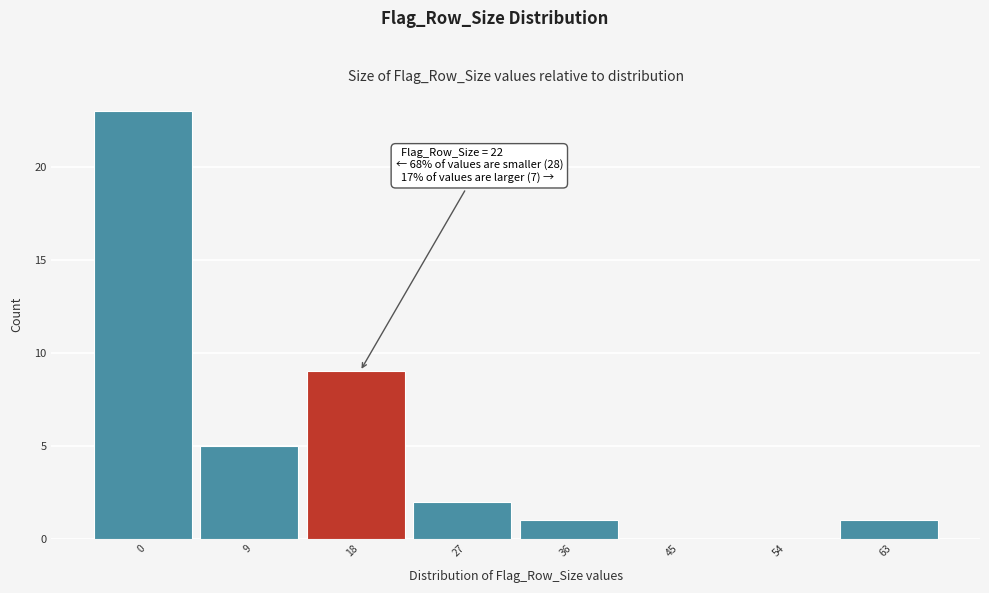

Reading right to left, transcribe all the data shown in this chart.

63=1	54=0	45=0	36=1	27=2	18=9	9=5	0=23